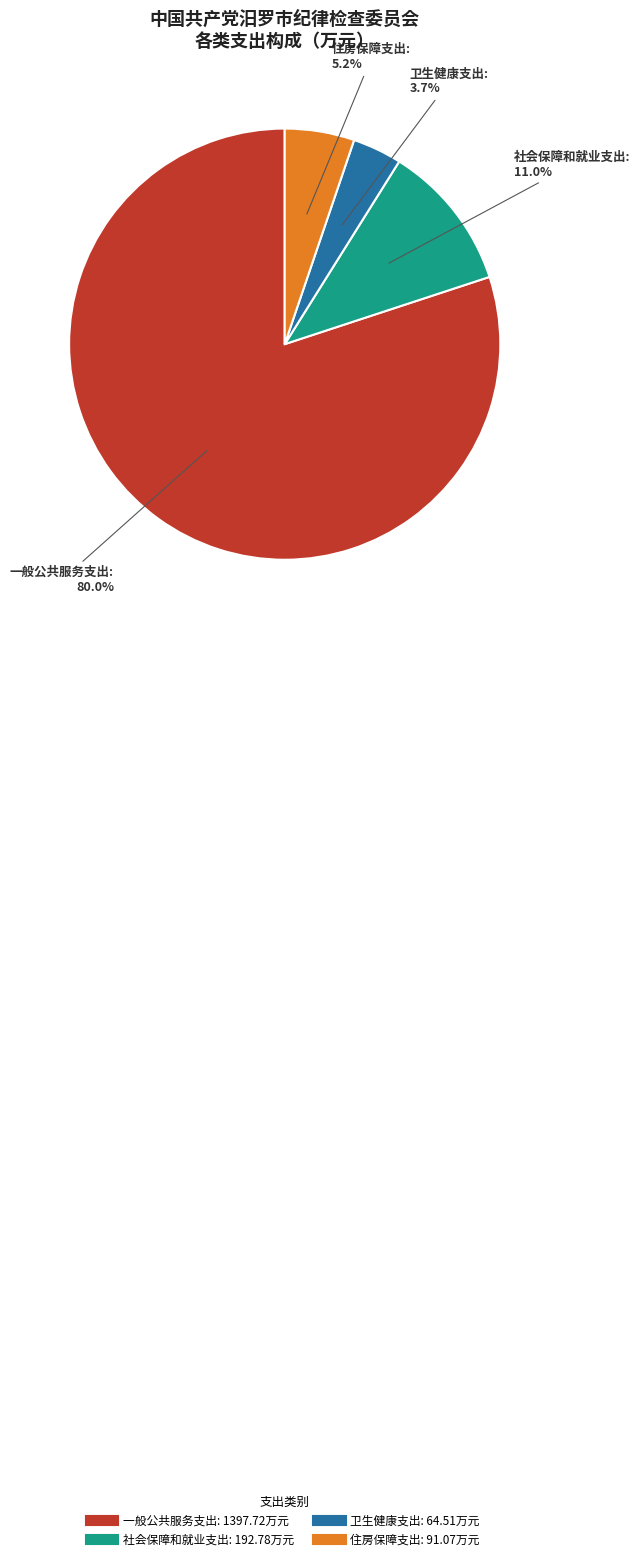

What percentage do 社会保障和就业支出 and 卫生健康支出 together represent?

14.7%